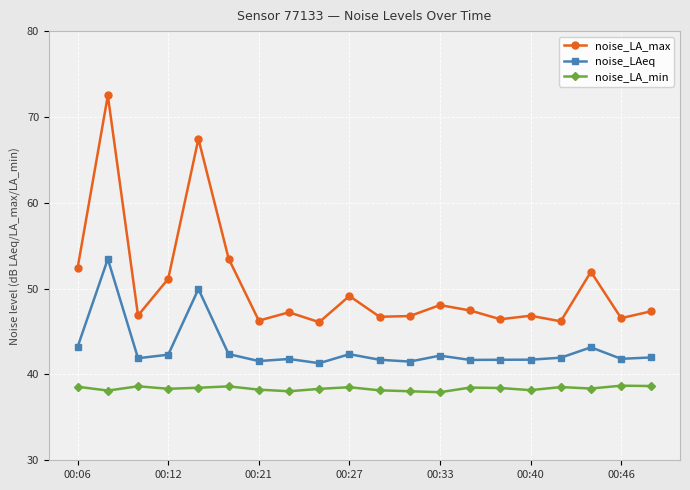

Rank the series by their average value, from highest to lowest.

noise_LA_max, noise_LAeq, noise_LA_min